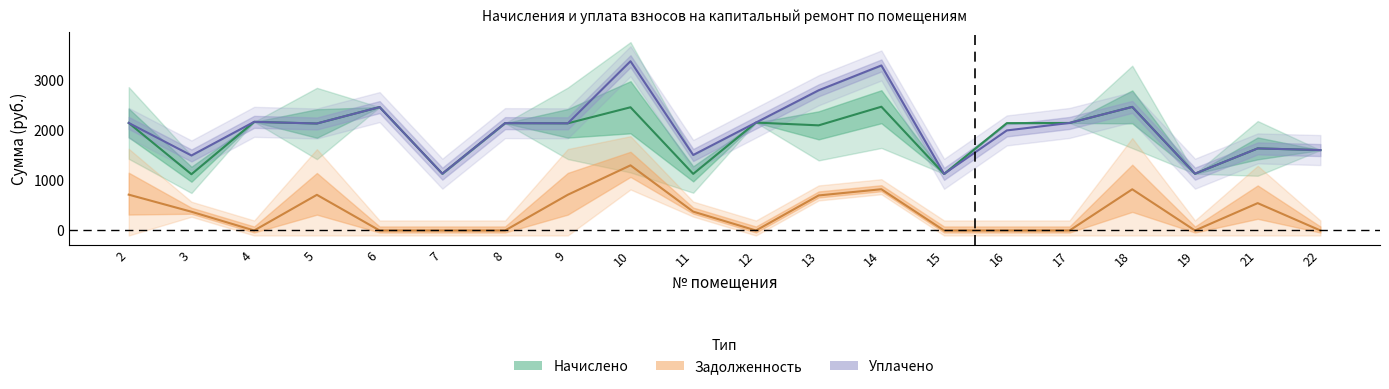

Is this an area chart (filled region under the line)?

No